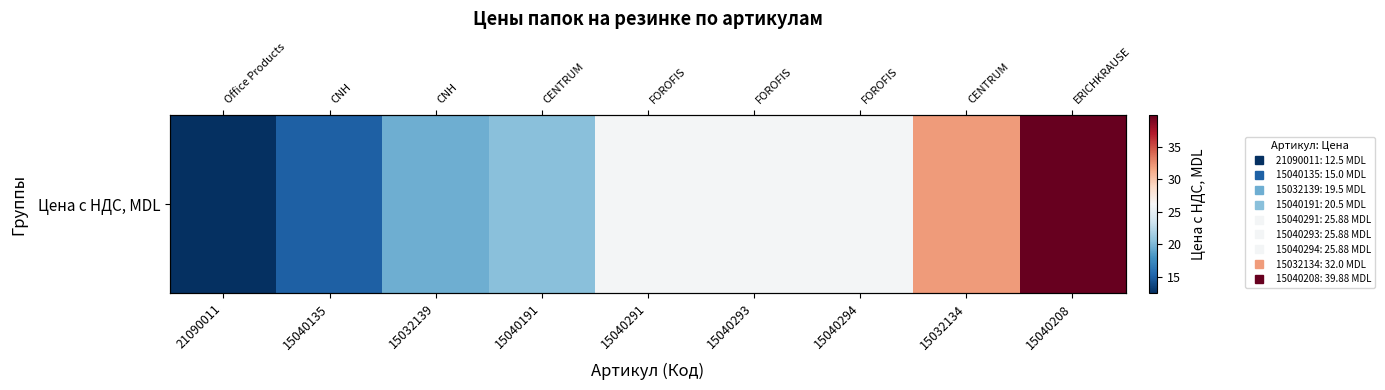

What is the minimum value shown in the chart?

12.5